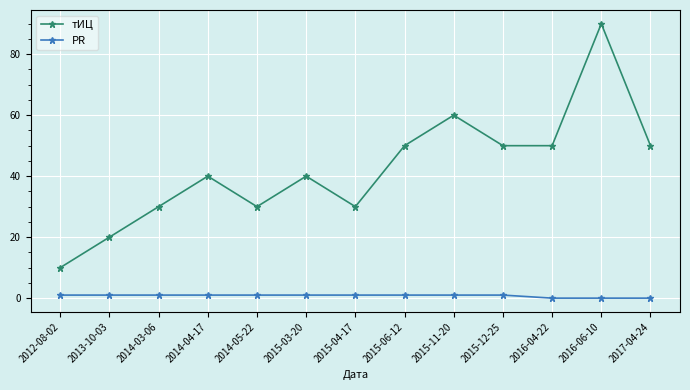

Is this an area chart (filled region under the line)?

No